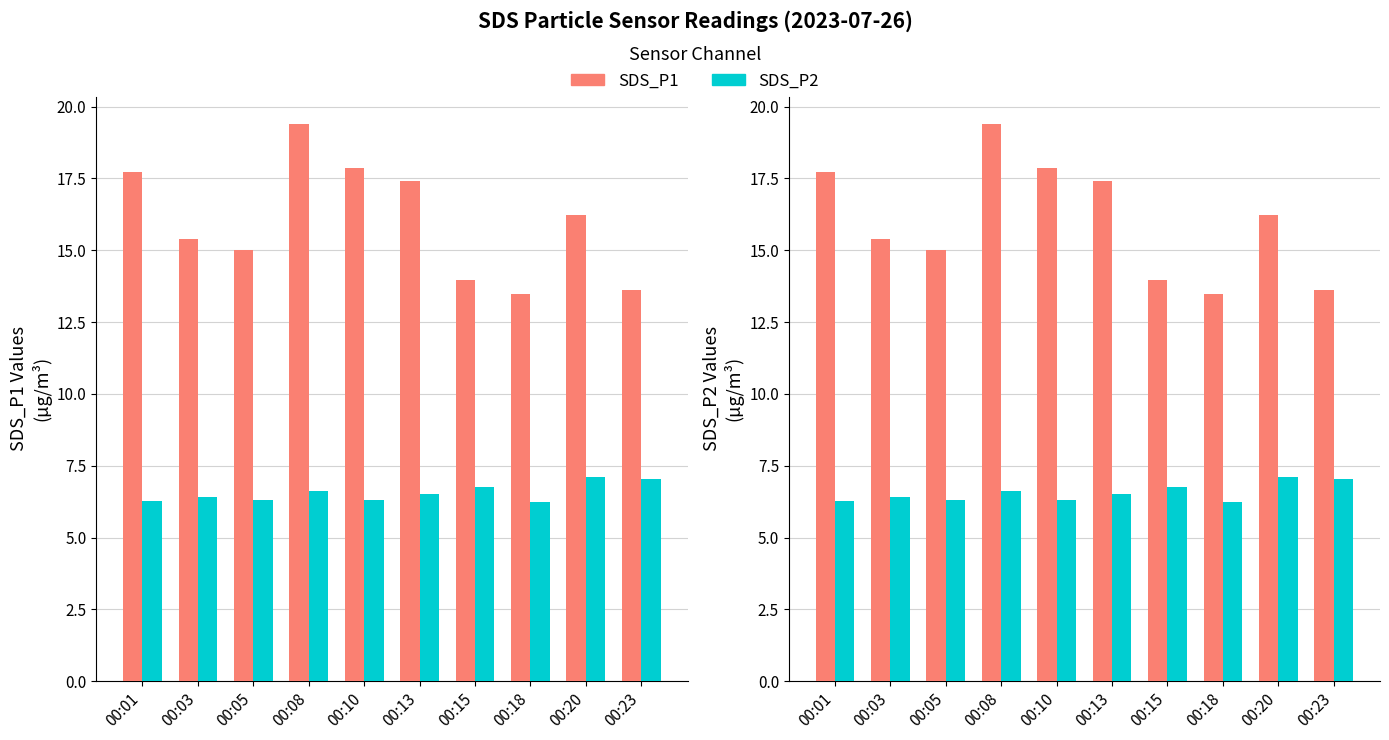

List the series in order of their peak value, highest first.

SDS_P1, SDS_P2